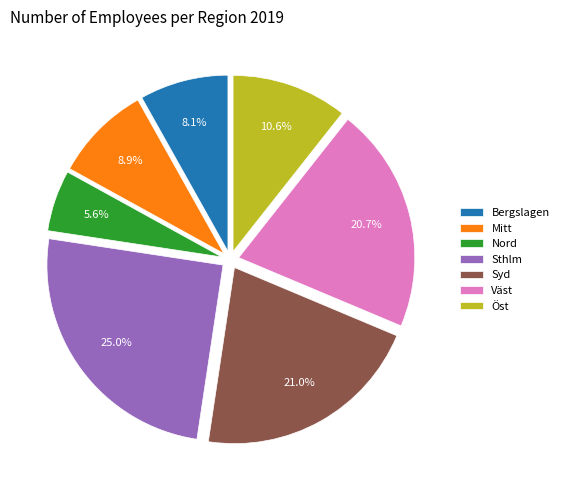

What is the ratio of the value at Mitt to the value at Nord?

1.6